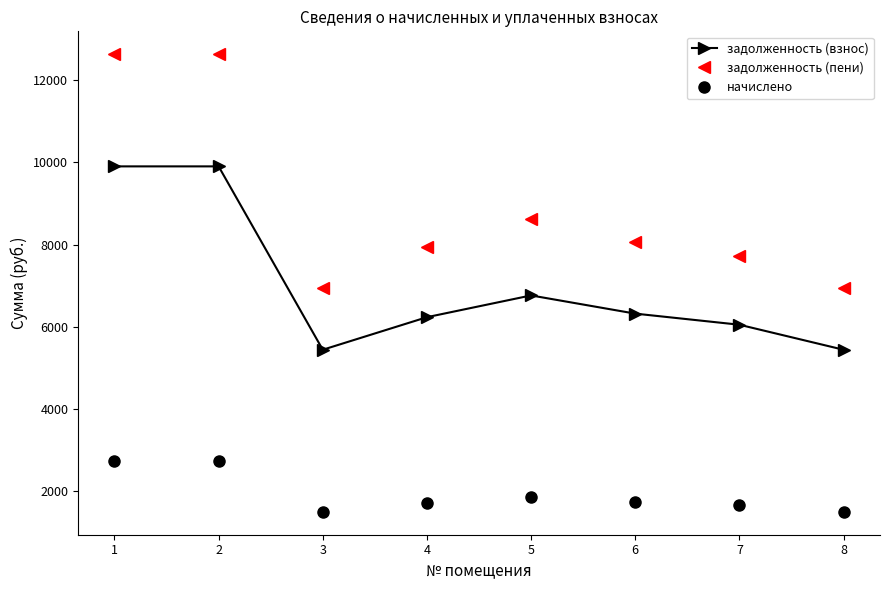

What is the highest value of the задолженность (пени) series?

12633.8